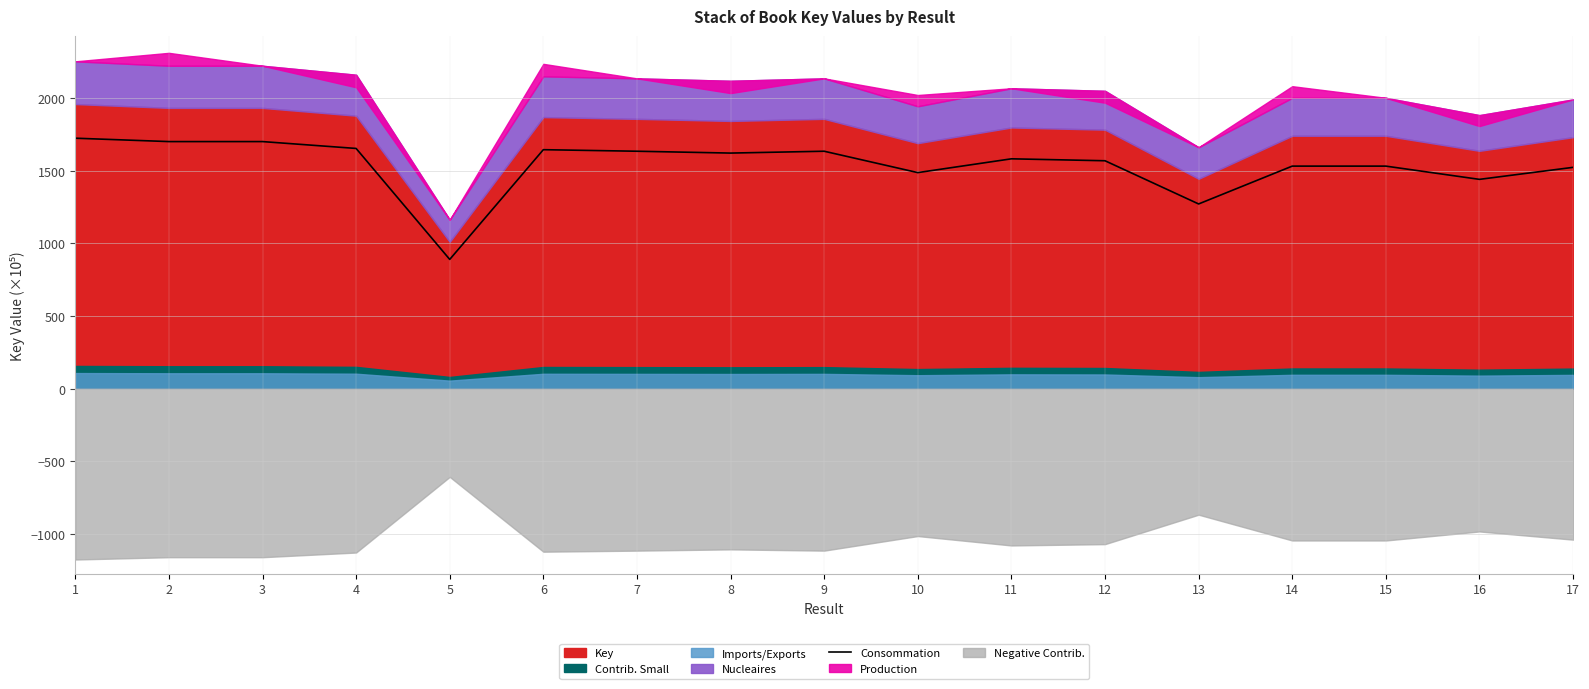

List the labels in order of value, largest first.

1, 2, 3, 4, 6, 7, 9, 8, 11, 12, 15, 14, 17, 10, 16, 13, 5